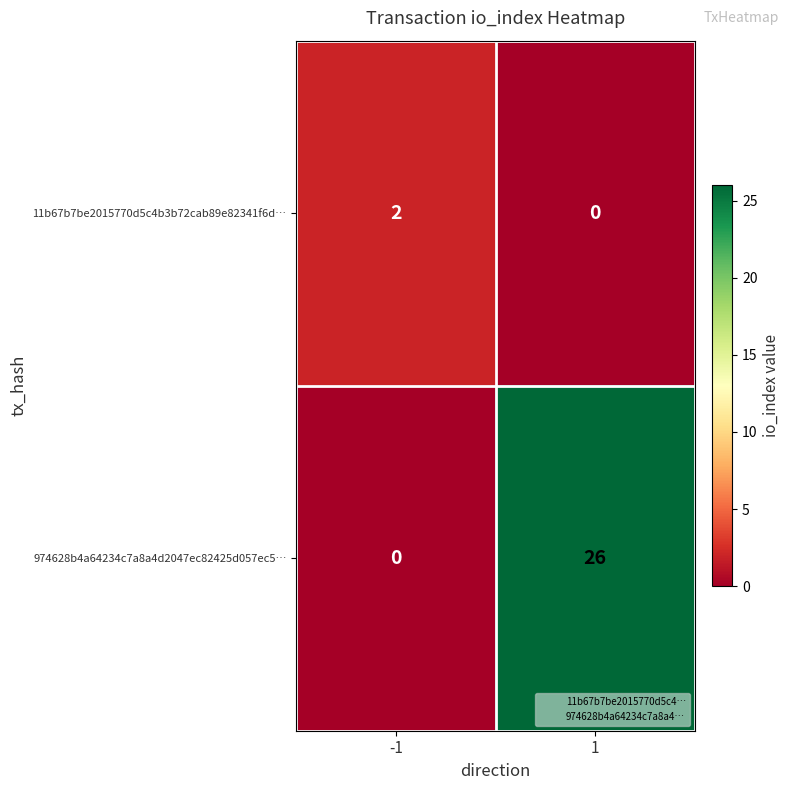

Rank the series by their average value, from highest to lowest.

974628b4a64234c7a8a4d2047ec82425d057ec5…, 11b67b7be2015770d5c4b3b72cab89e82341f6d…